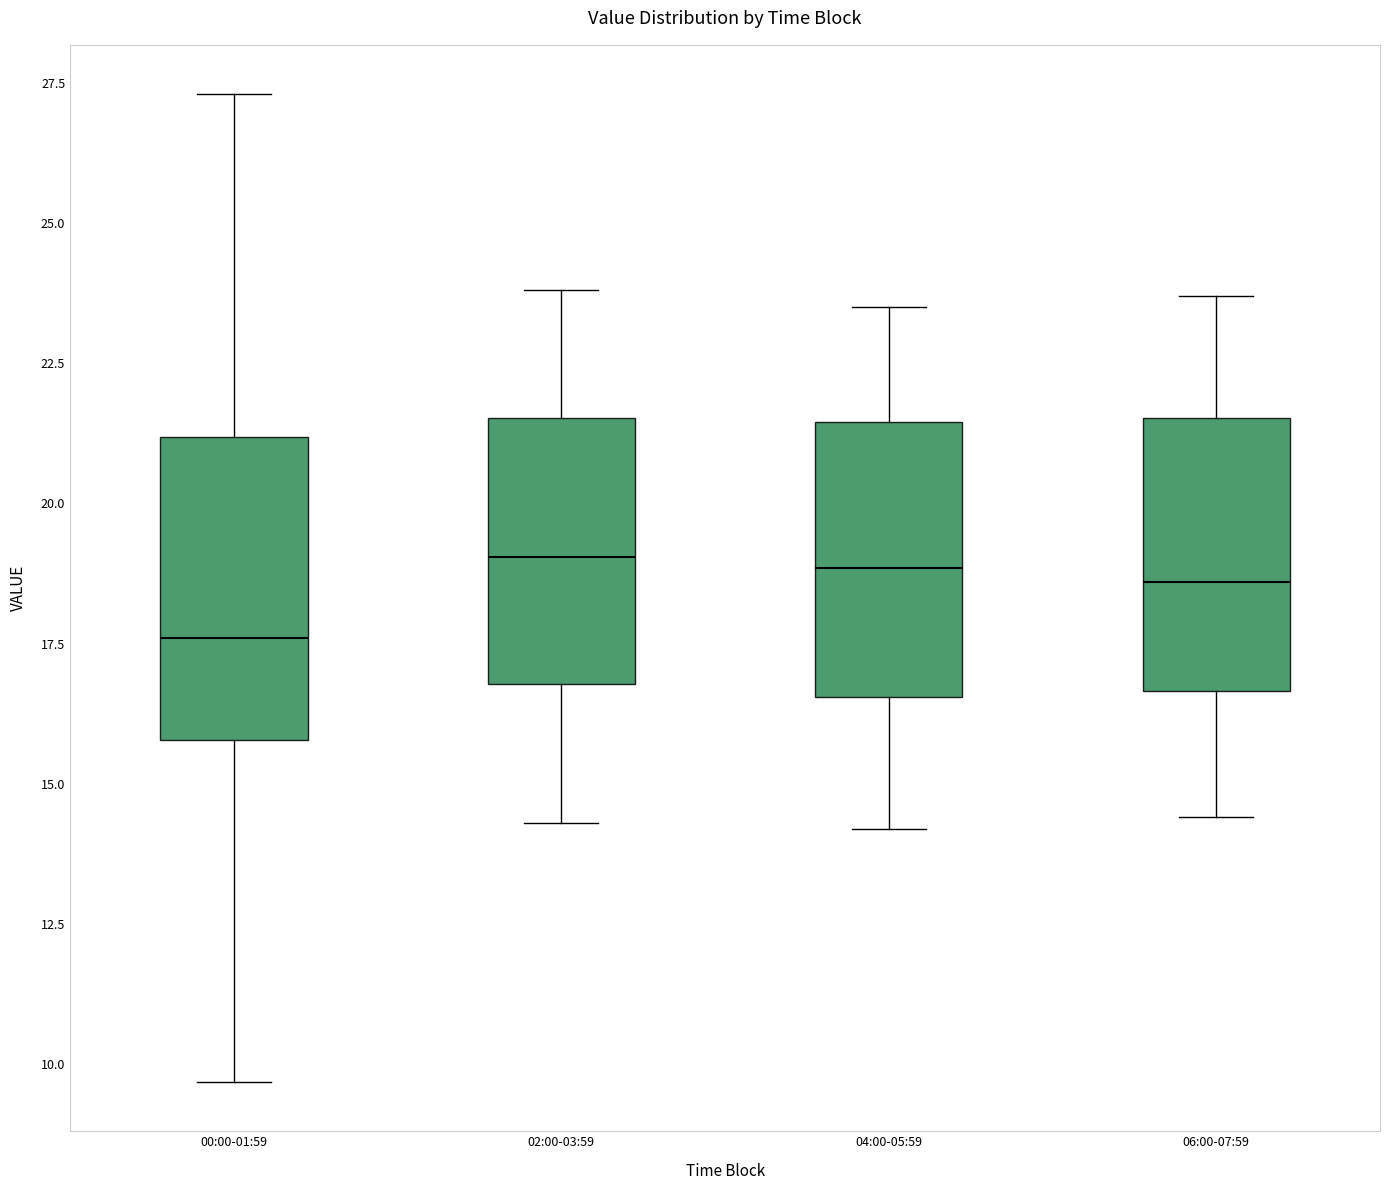

Reading left to right, transcribe this box plot: for each box, give where its median line is, the range the box spans, and where its two whiskers end, as read against the y-axis. The values are not printed on the chart, so give them approximately, as read against the axis.

00:00-01:59: median 17.5, box 16.0 to 21.0, whiskers 9.5 to 27.5
02:00-03:59: median 19.0, box 17.0 to 21.5, whiskers 14.5 to 24.0
04:00-05:59: median 19.0, box 16.5 to 21.5, whiskers 14.0 to 23.5
06:00-07:59: median 18.5, box 16.5 to 21.5, whiskers 14.5 to 23.5